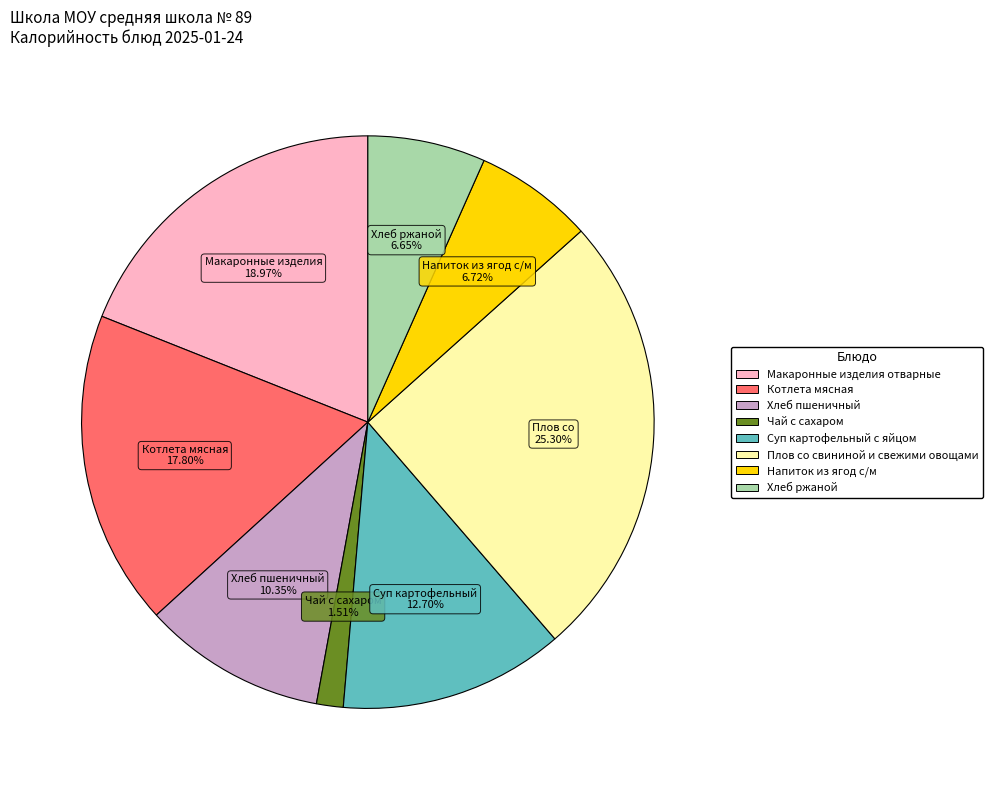

To the nearest percent, what is the combined percentage of Плов со свининой и свежими овощами and Хлеб пшеничный?

36%